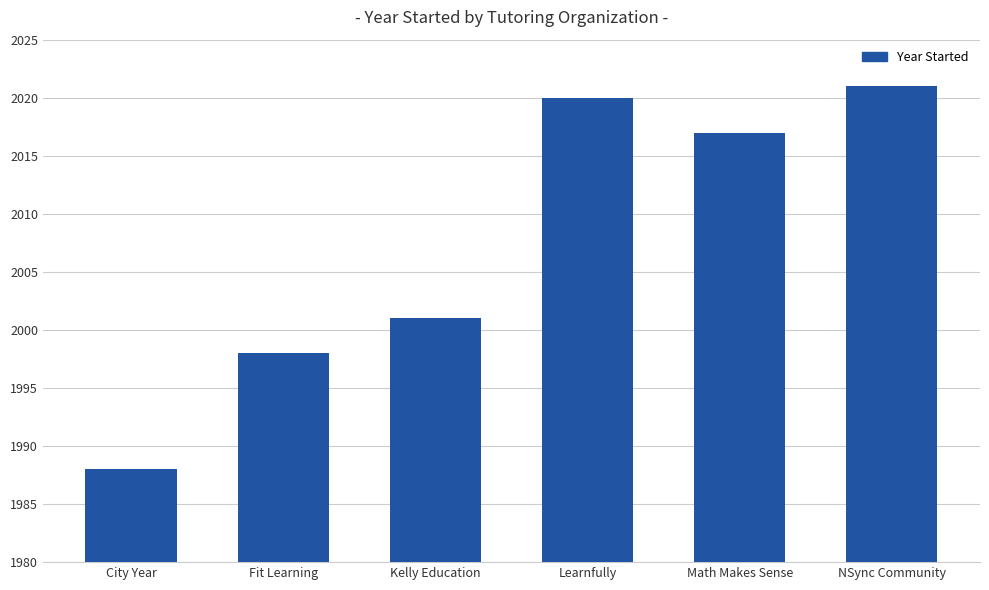

List the labels in order of value, smallest first.

City Year, Fit Learning, Kelly Education, Math Makes Sense, Learnfully, NSync Community